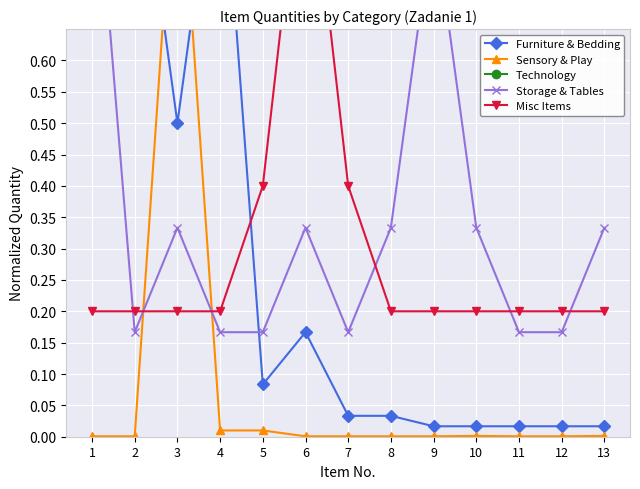

The value of Sensory & Play at 4 is 0.0. True or false?

True